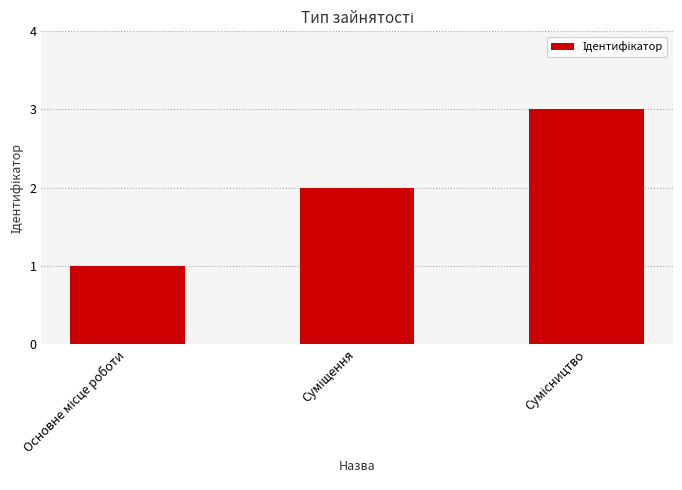

Reading left to right, extract all data points from this chart.

1	2	3